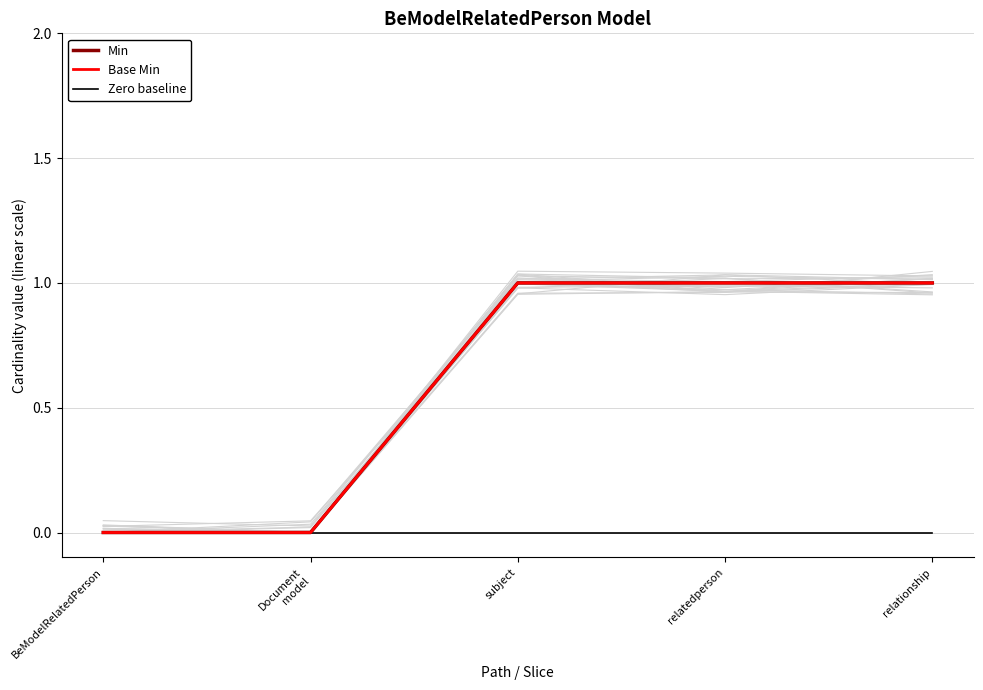

Is the value of Zero baseline at Document
model greater than the value of Min at subject?

No